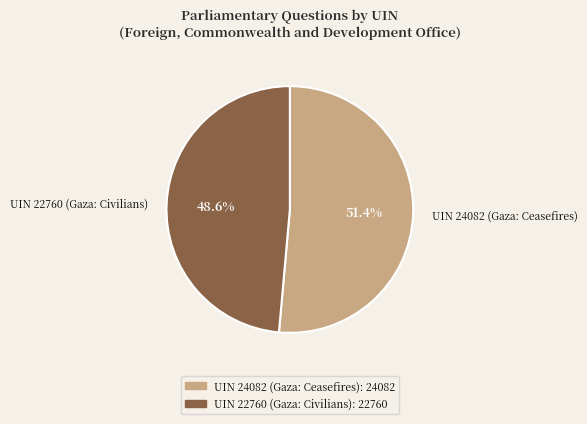

Which has a higher value, UIN 24082 (Gaza: Ceasefires) or UIN 22760 (Gaza: Civilians)?

UIN 24082 (Gaza: Ceasefires)